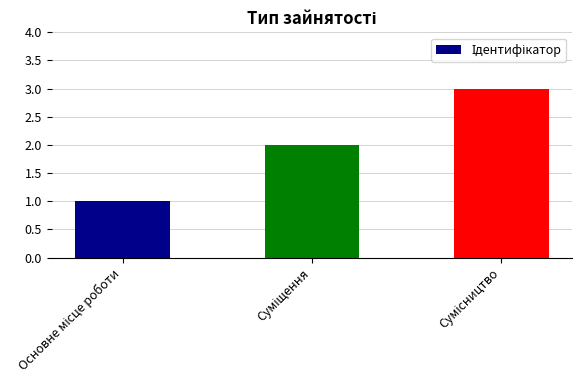

What is the sum of all values?

6